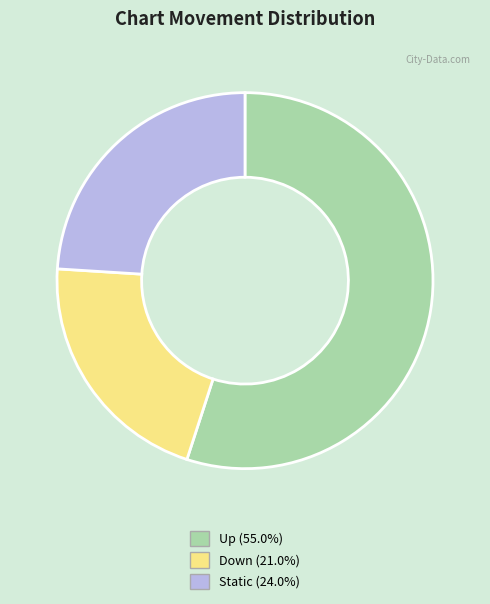

Is there any slice that represents more than half of the pie?

Yes